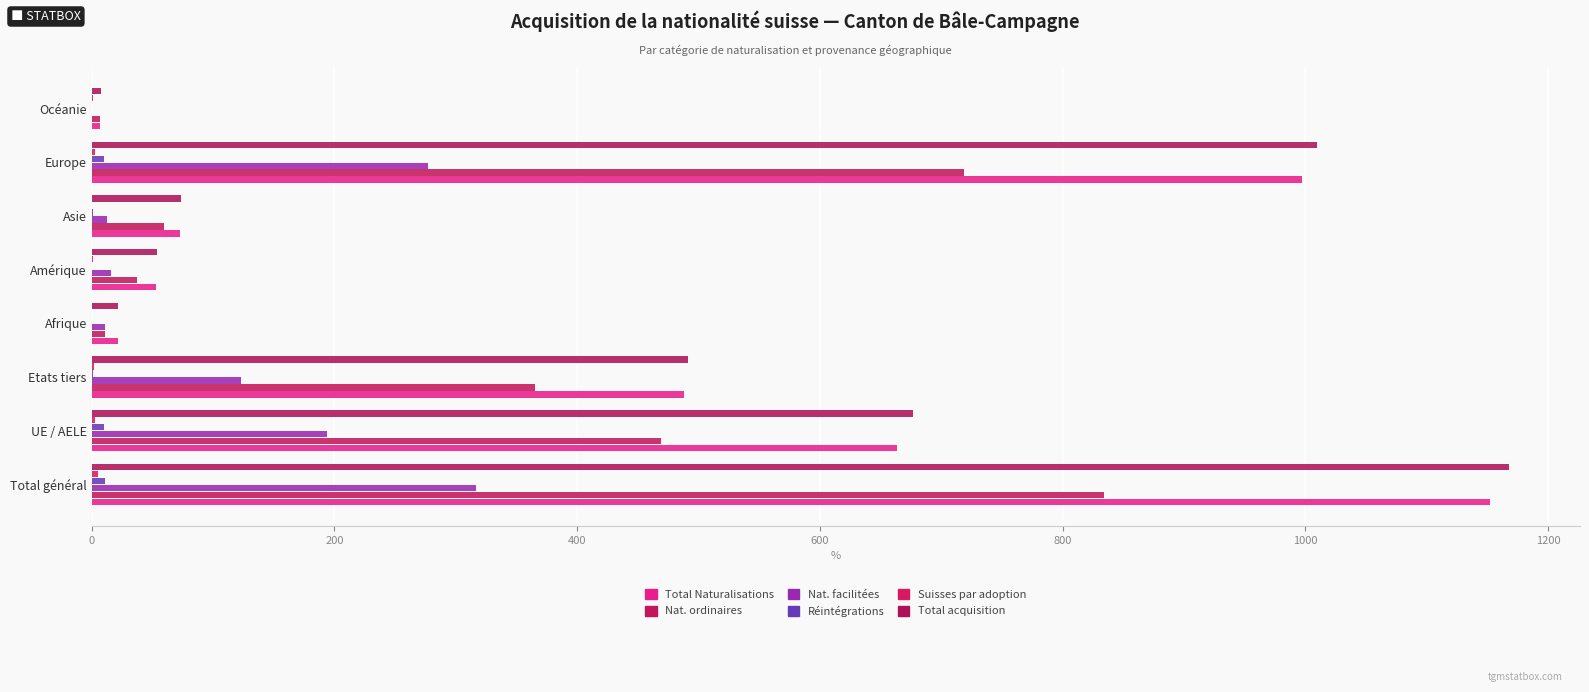

What is the value of the Nat. ordinaires bar at the 6th from the left?

60